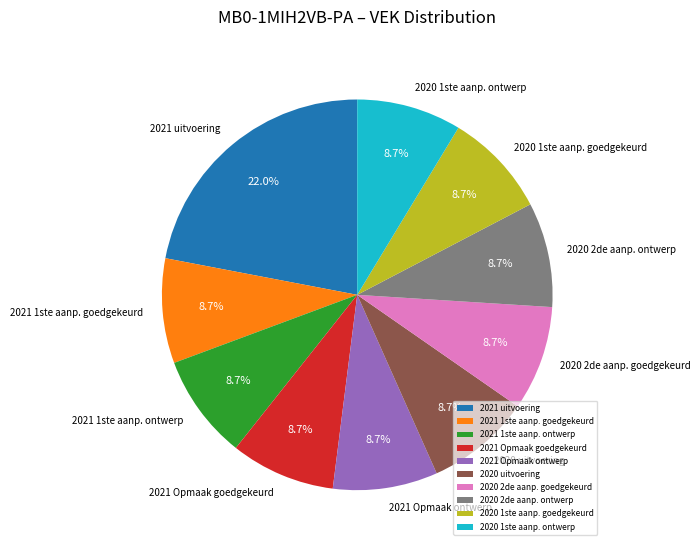

To the nearest percent, what is the average slice percentage?

10%